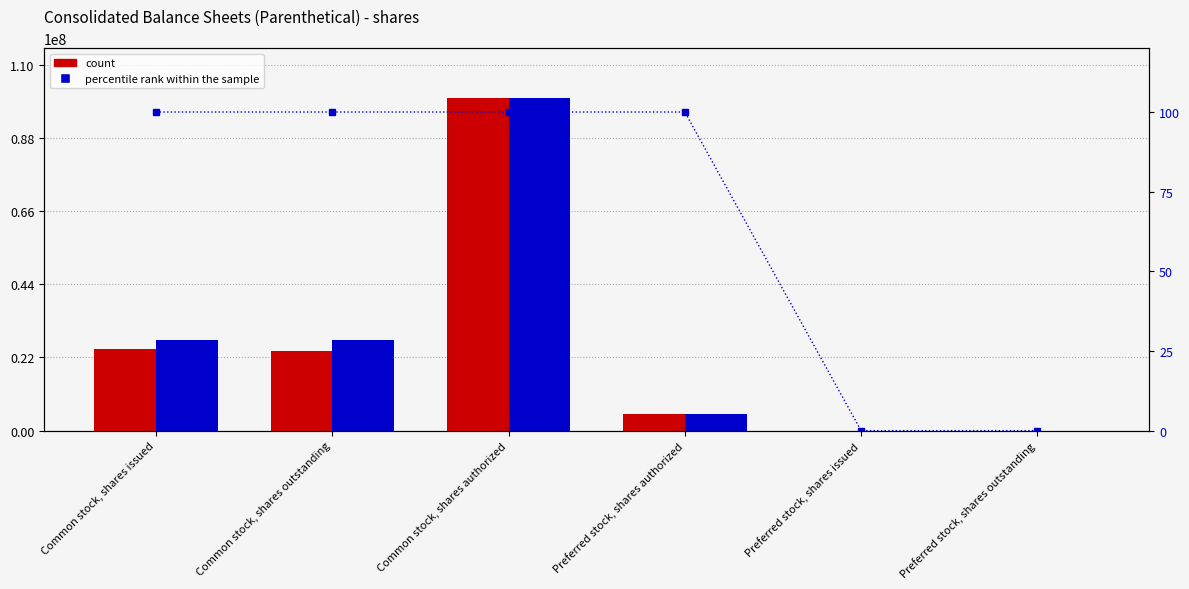

Reading left to right, list all the values displayed in this chart.

Dec. 31, 2014: Common stock, shares issued=24413666	Common stock, shares outstanding=24084637	Common stock, shares authorized=100000000	Preferred stock, shares authorized=5000000	Preferred stock, shares issued=0	Preferred stock, shares outstanding=0
Dec. 31, 2015: Common stock, shares issued=27296747	Common stock, shares outstanding=27296747	Common stock, shares authorized=100000000	Preferred stock, shares authorized=5000000	Preferred stock, shares issued=0	Preferred stock, shares outstanding=0
percentile rank within the sample: Common stock, shares issued=100	Common stock, shares outstanding=100	Common stock, shares authorized=100	Preferred stock, shares authorized=100	Preferred stock, shares issued=0	Preferred stock, shares outstanding=0